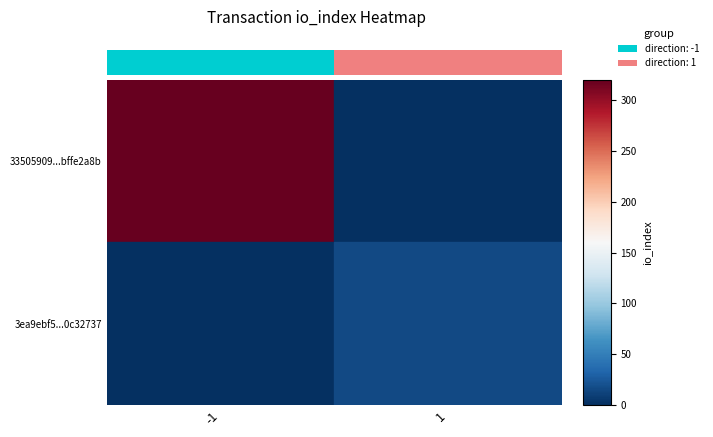

Which category has the lowest value across all series?

1